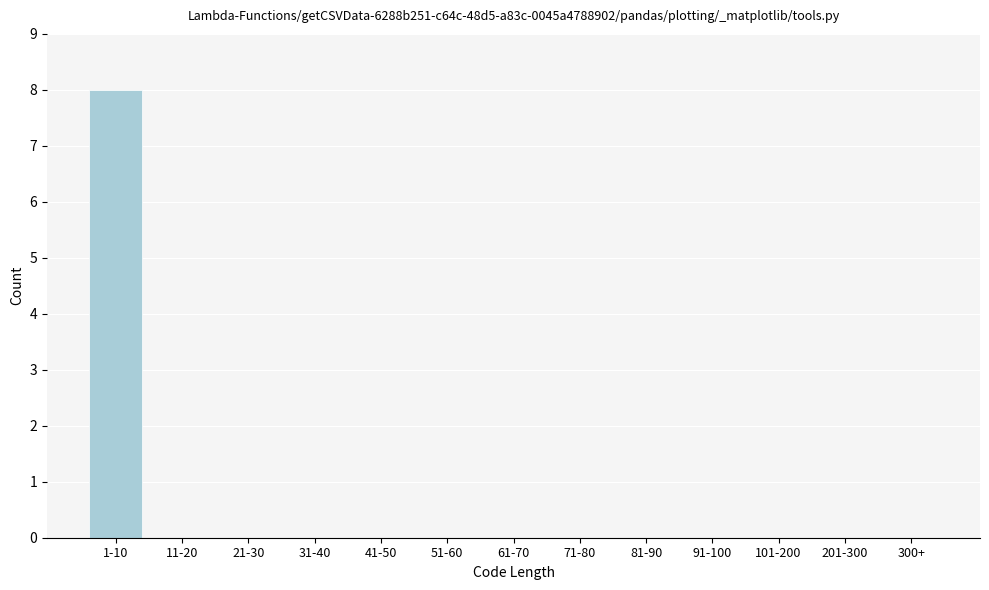

Reading left to right, extract all data points from this chart.

1-10=8	11-20=0	21-30=0	31-40=0	41-50=0	51-60=0	61-70=0	71-80=0	81-90=0	91-100=0	101-200=0	201-300=0	300+=0